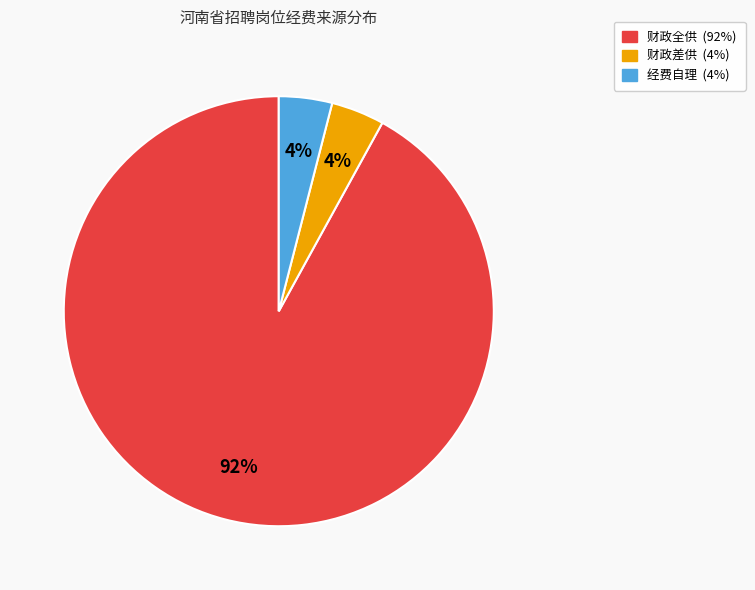

How many segments does this pie chart have?

3